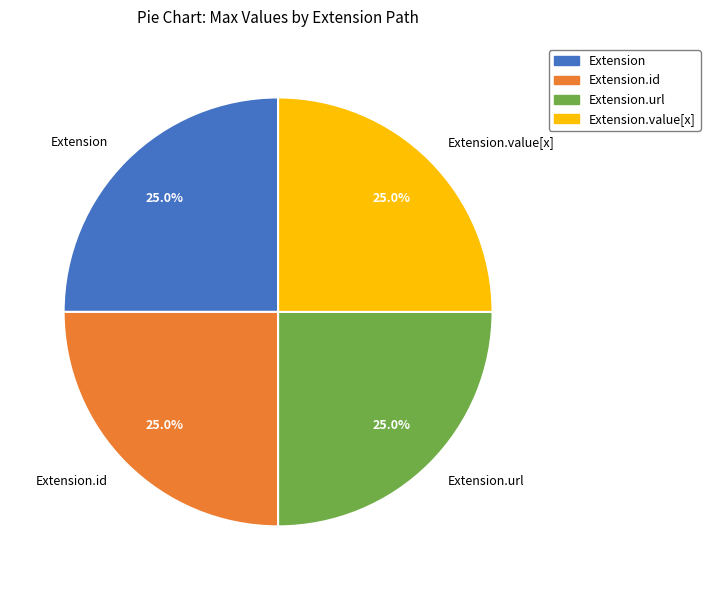

How much of the chart is everything except Extension.value[x]?

75.0%